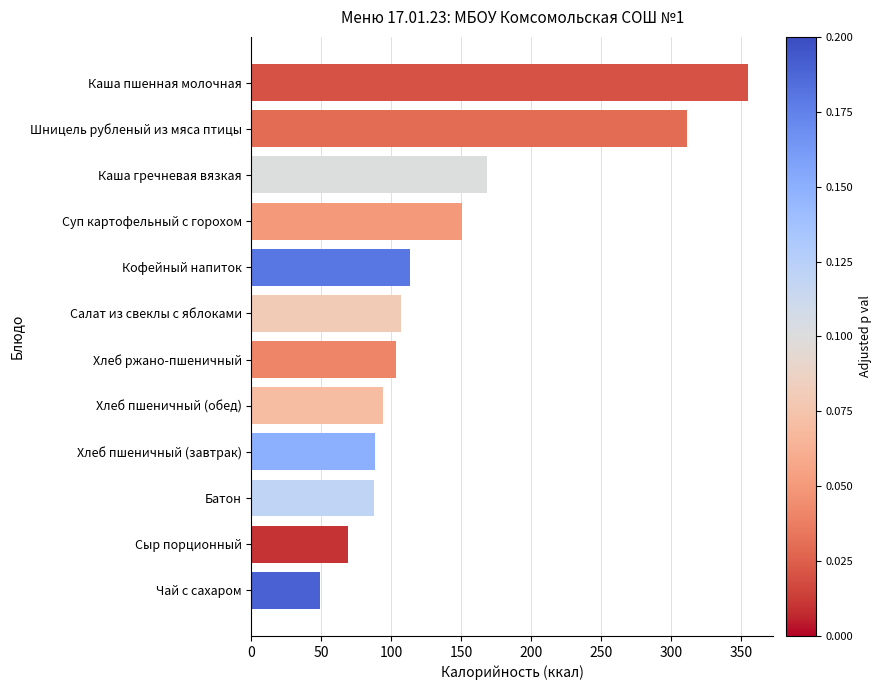

What is the label of the 7th bar from the top?

Хлеб ржано-пшеничный